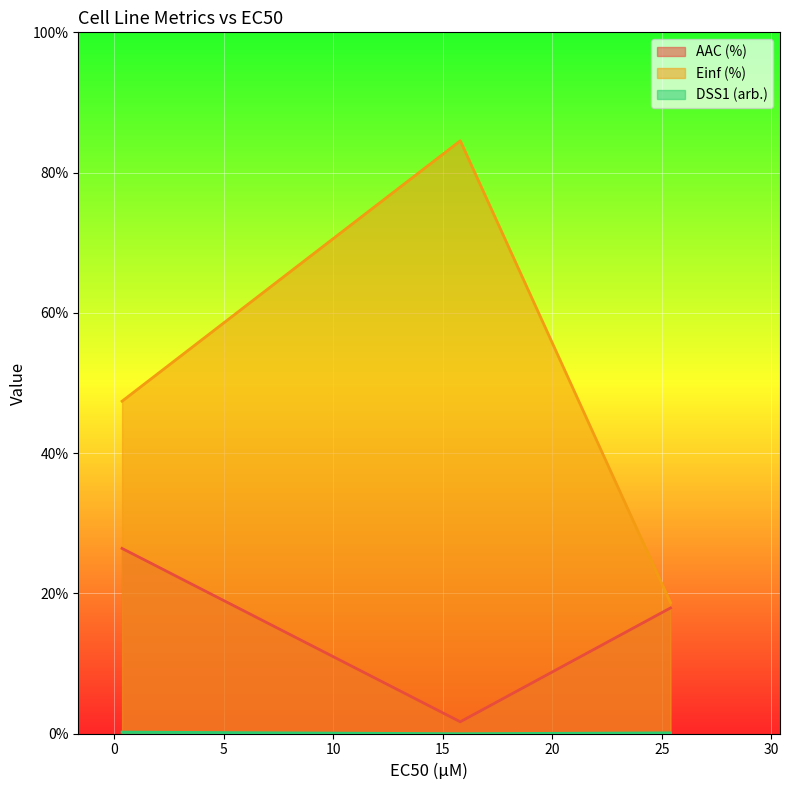

What is the minimum value for Einf (%)?

18.7